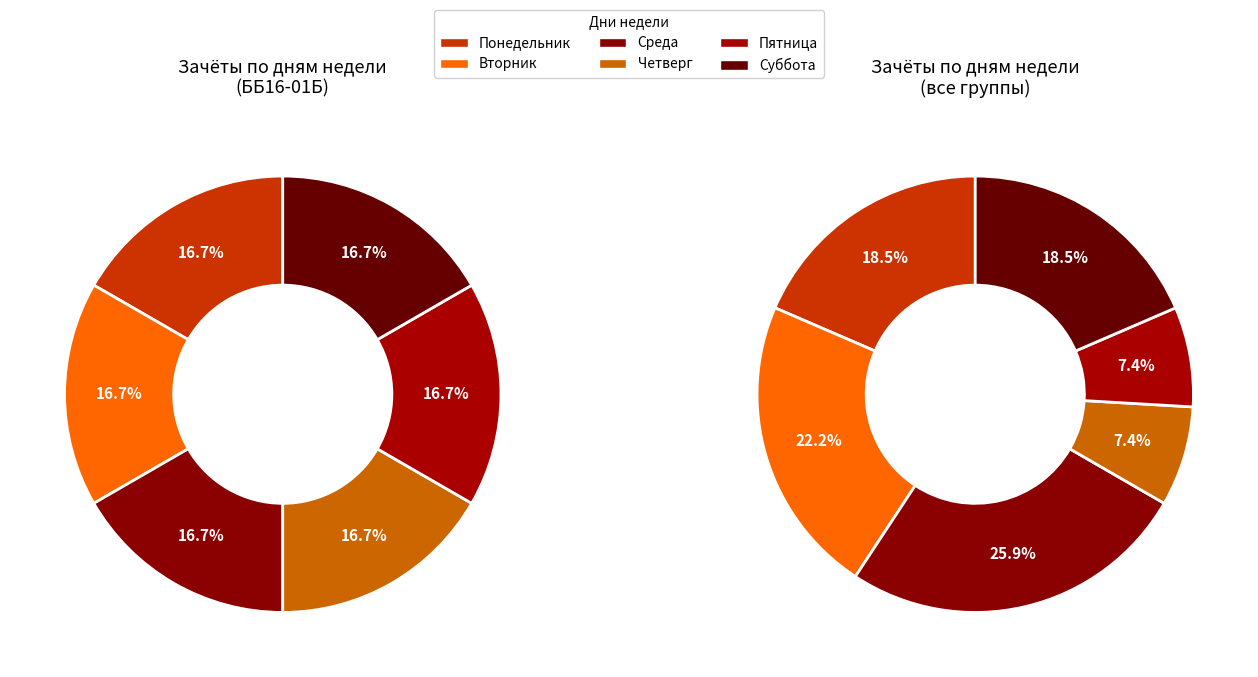

Does Четверг represent more than half of the total?

No